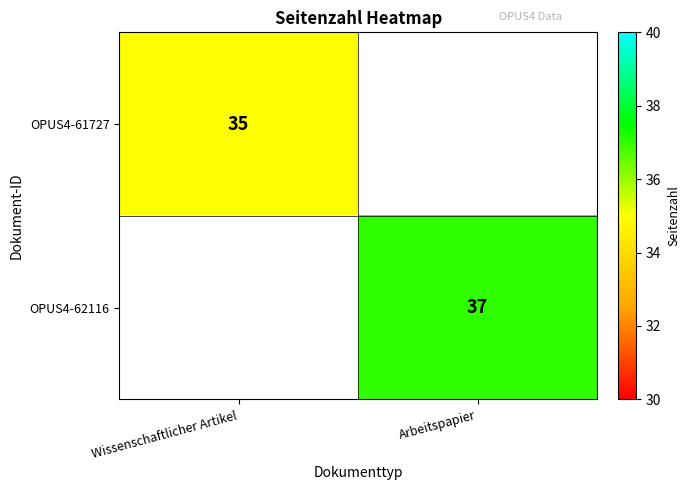

Is it true that OPUS4-61727 equals 11 at Wissenschaftlicher Artikel?

False